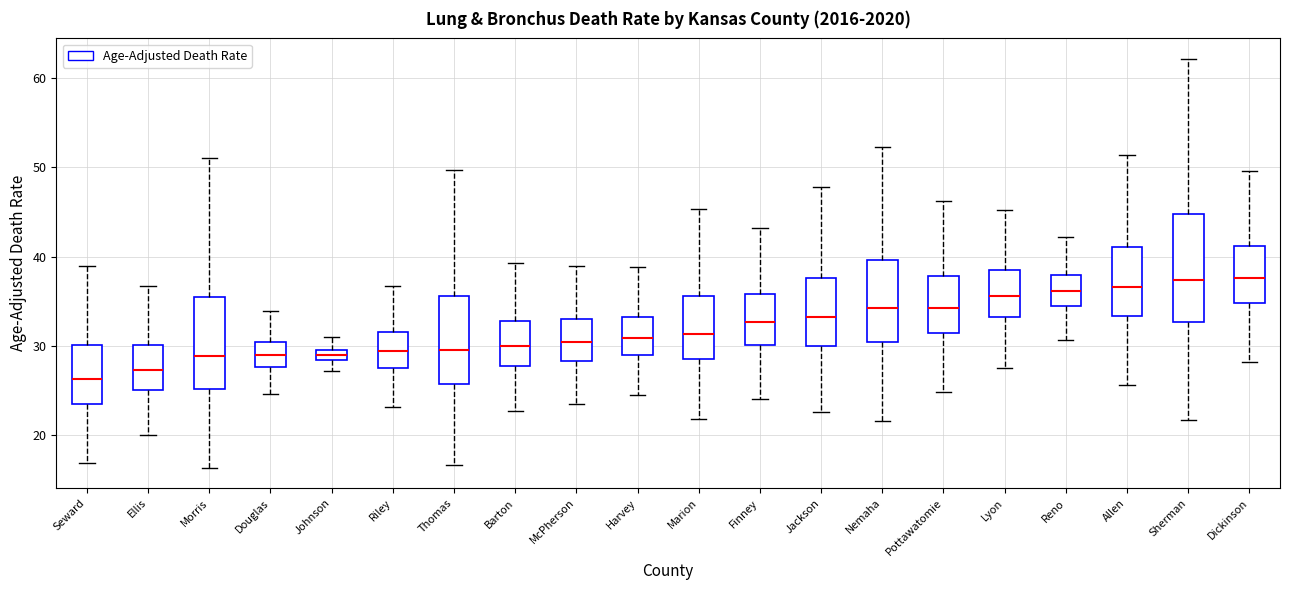

Where is the upper edge of the box for Douglas on the y-axis? The values are not printed on the chart, so give them approximately, as read against the axis.

30